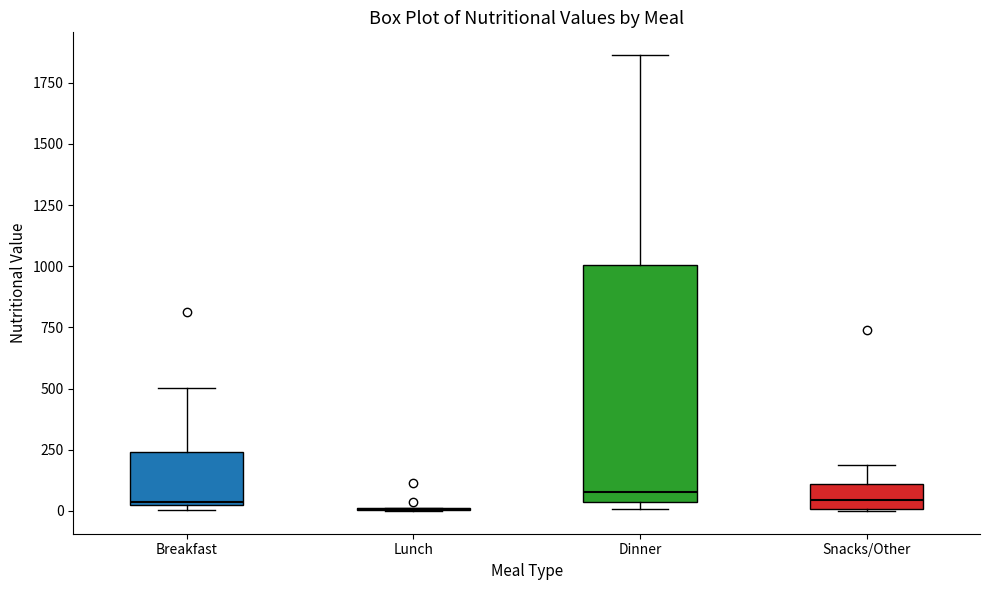

Reading left to right, read every box against the y-axis: the position of its median line, the range the box covers, and the ends of its whiskers. The values are not printed on the chart, so give them approximately, as read against the axis.

Breakfast: median 50, box 0 to 250, whiskers 0 (just below the box's lower edge) to 500
Lunch: box collapsed to a line at 0, whiskers 0 to 0
Dinner: median 100, box 50 to 1000, whiskers 0 to 1850
Snacks/Other: median 50, box 0 to 100, whiskers 0 to 200